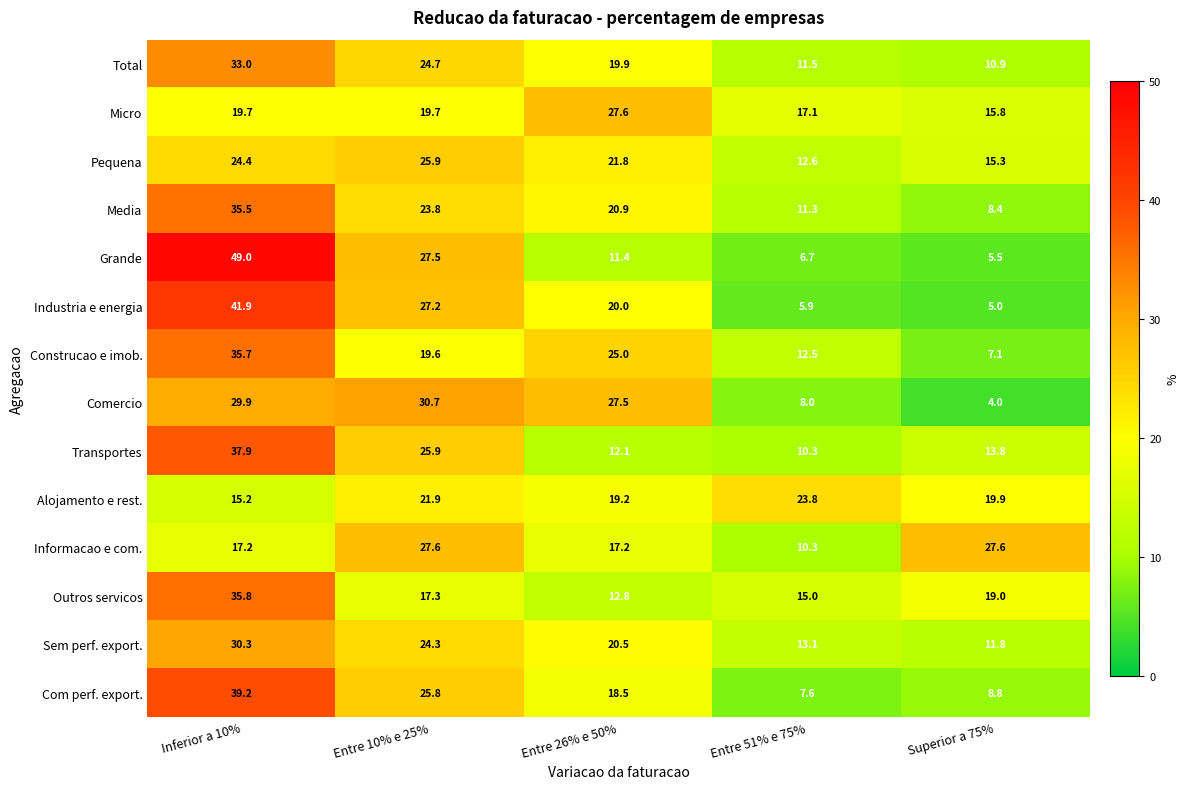

True or false: Micro has a value of 22.9 at Superior a 75%.

False